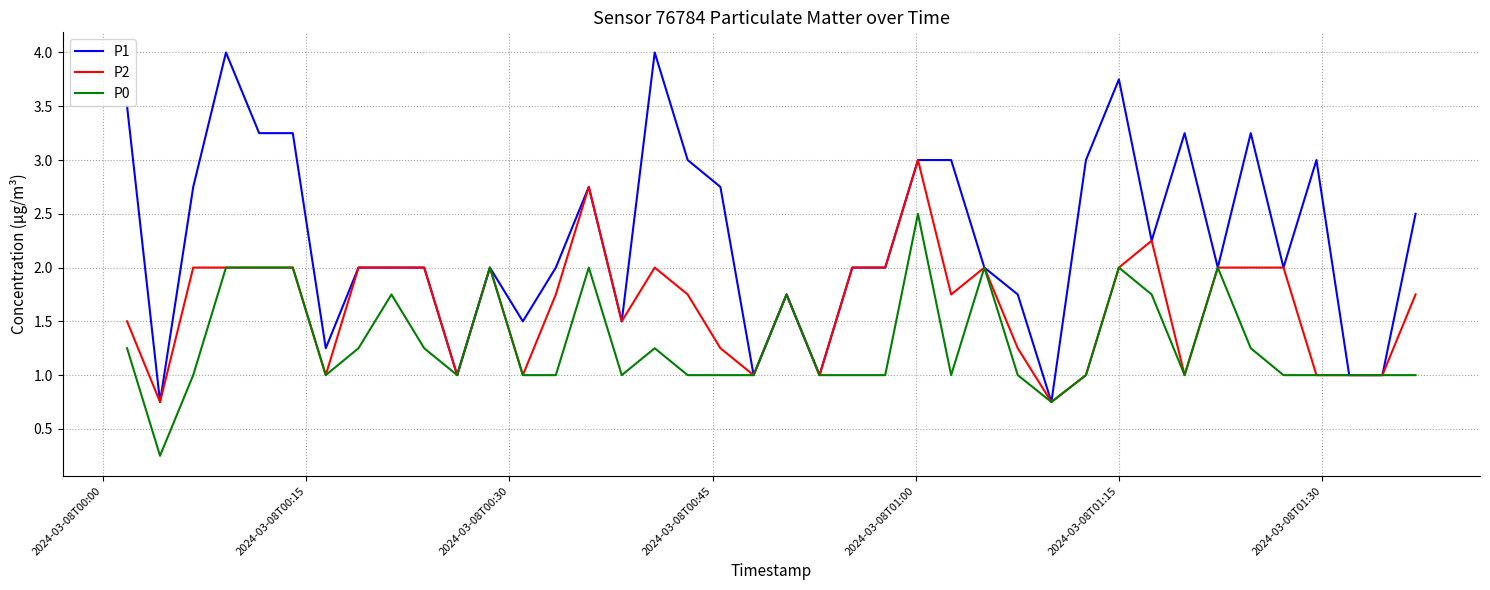

Which series has the widest spread of values?

P1